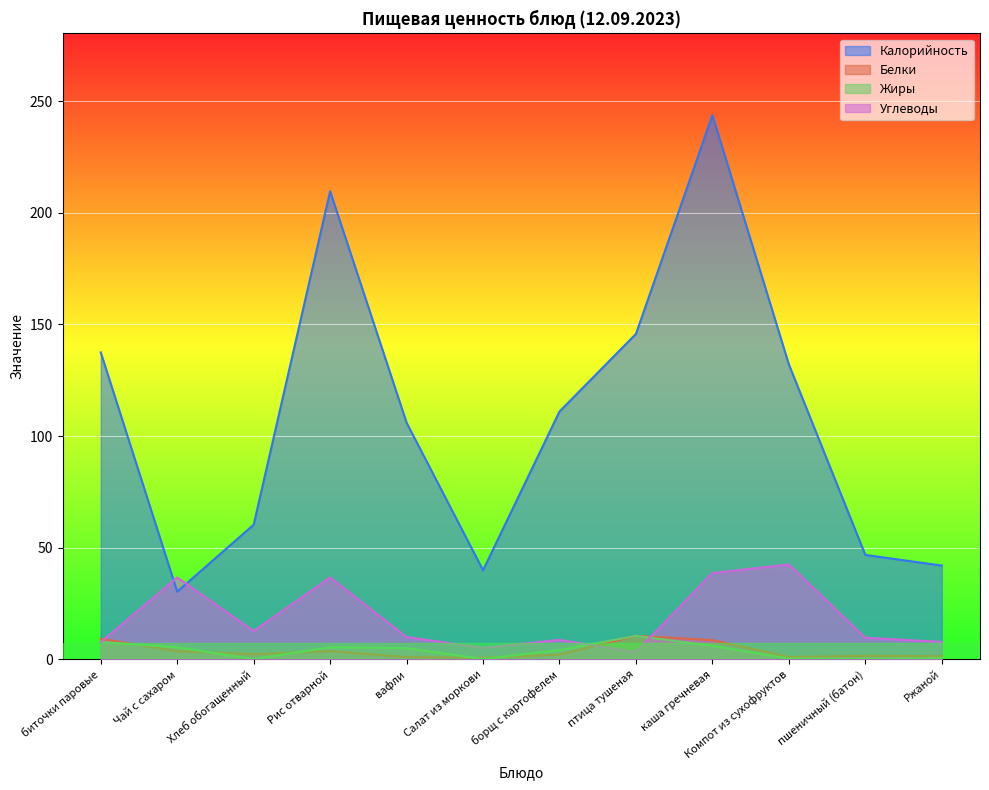

True or false: Белки has more than 2 interior local peaks.

True